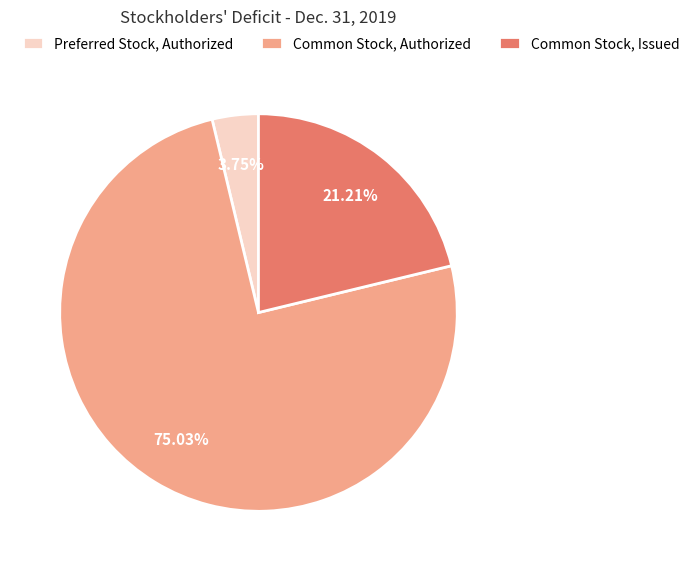

Does any single category account for the majority?

Yes